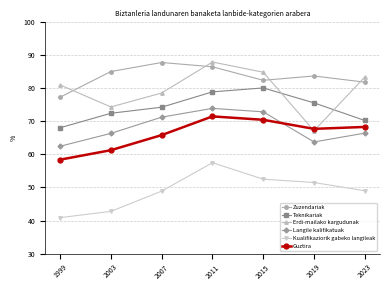

What is the sum of the Guztira values at 2019 and 2011?

139.0